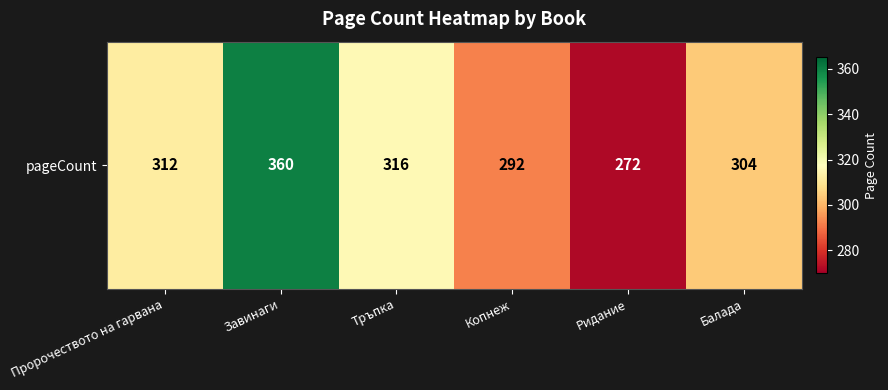

Where is the data nearest to the value 316?

Тръпка